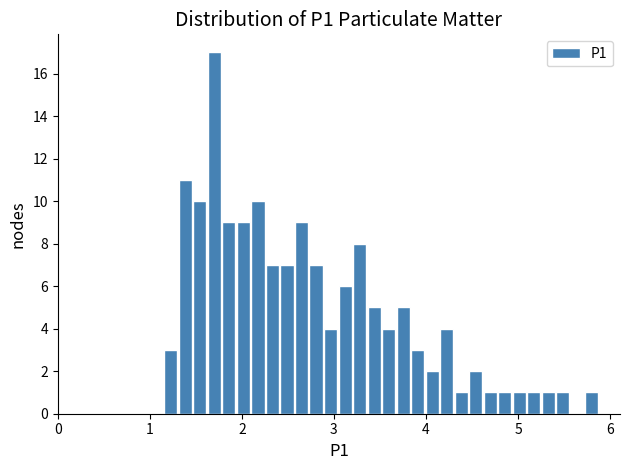

Read against the x-axis, roughly where is the centre of the tallest bar?

1.7